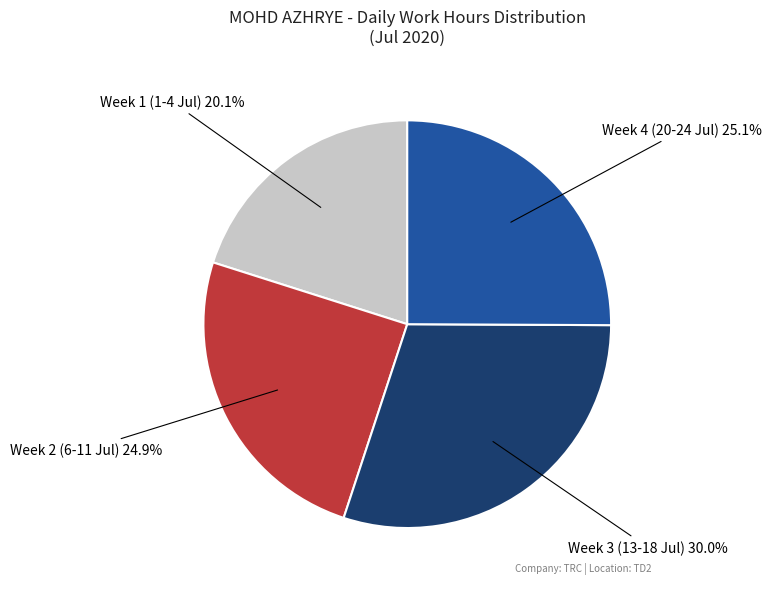

How many slices are in this pie chart?

4